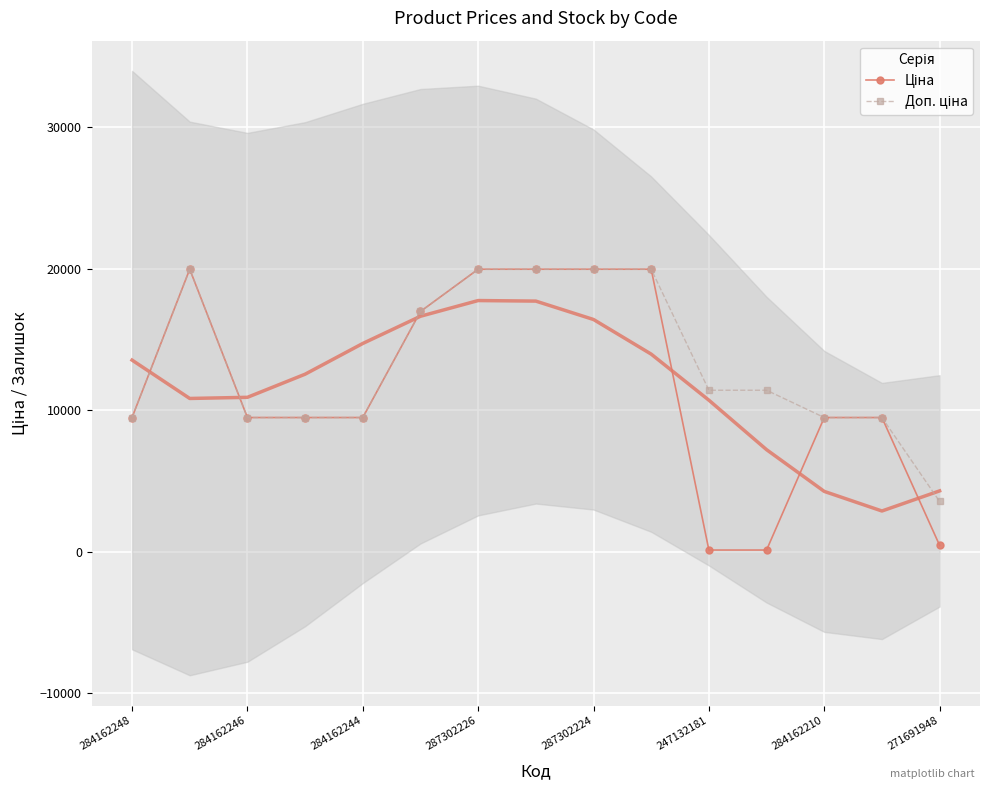

True or false: Доп. ціна and Ціна cross at least once.

False